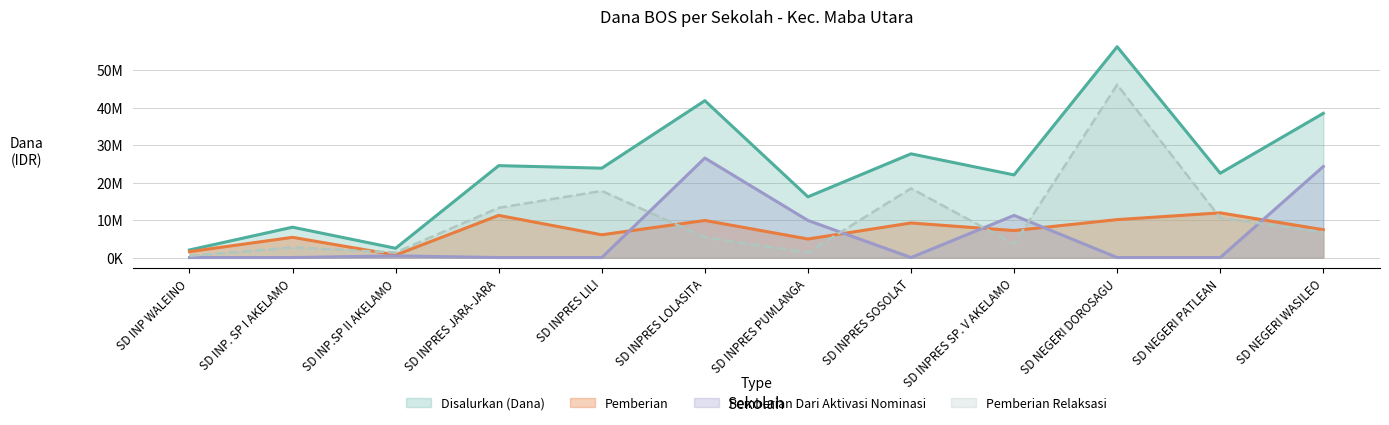

How many data points in Pemberian Dari Aktivasi Nominasi are above 0?

5